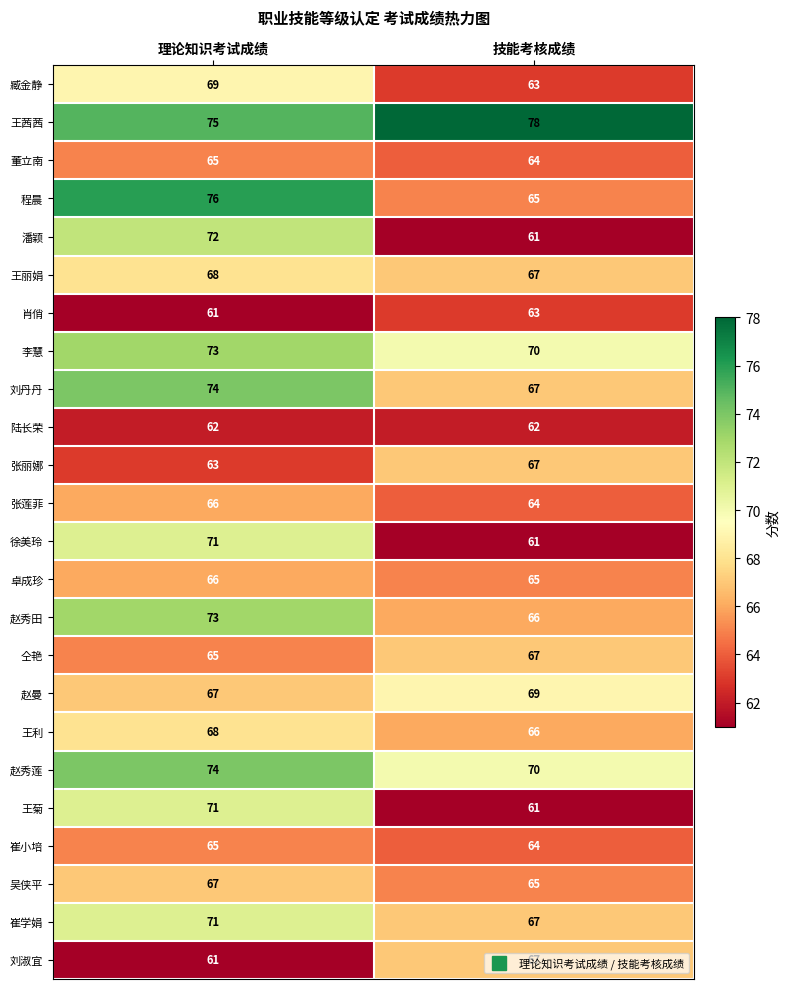

Is it true that 程晨 equals 76 at 理论知识考试成绩?

True